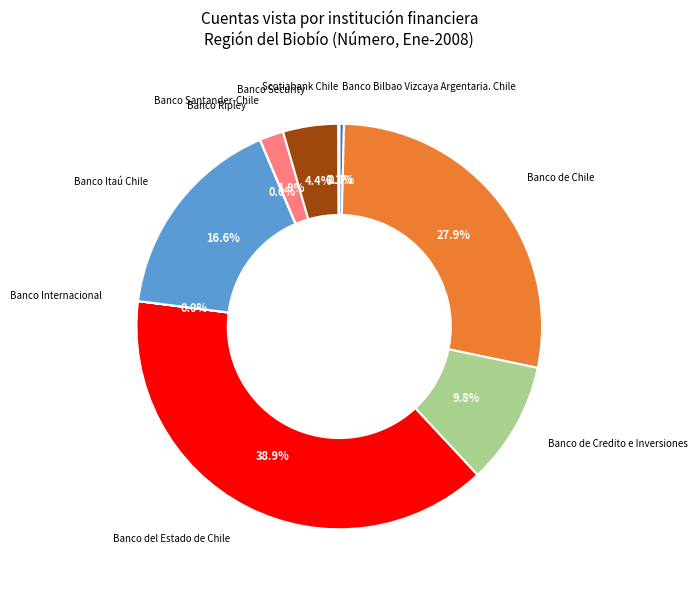

Between Banco de Credito e Inversiones and Banco Bilbao Vizcaya Argentaria. Chile, which is larger?

Banco de Credito e Inversiones